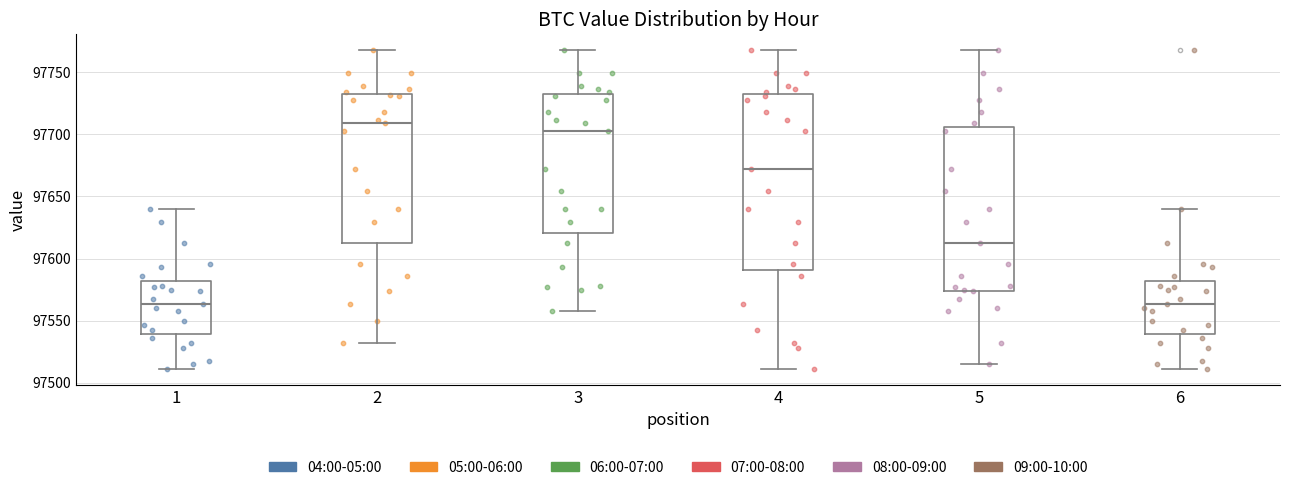

Where is the lower edge of the box at x = 6 on the y-axis? The values are not printed on the chart, so give them approximately, as read against the axis.

97540